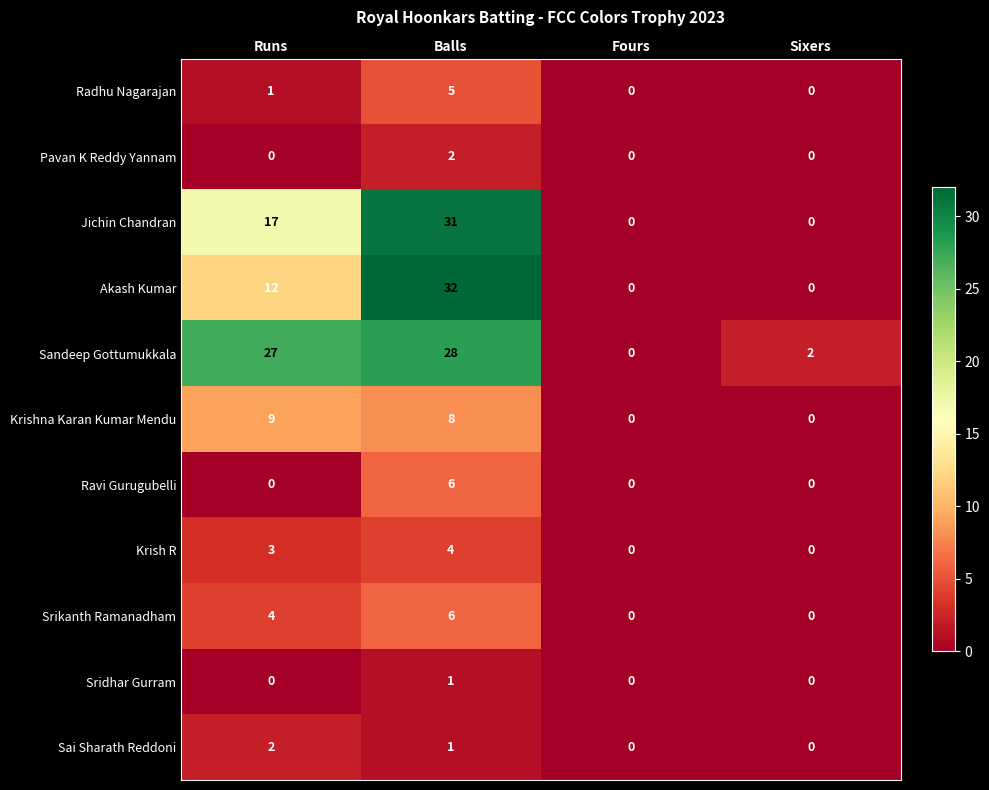

What is the maximum value shown in the chart?

32